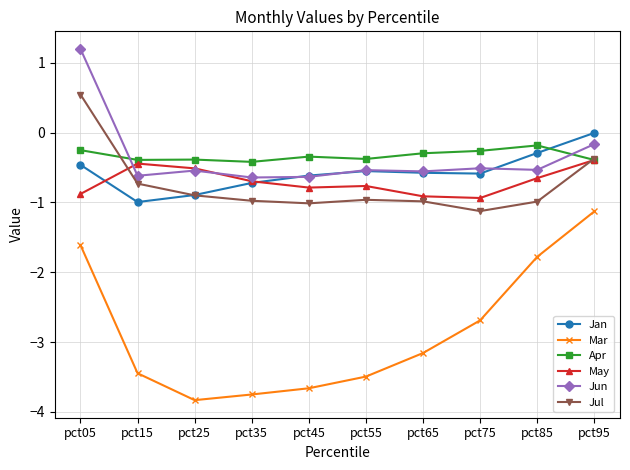

True or false: Mar and Apr intersect in this chart.

False